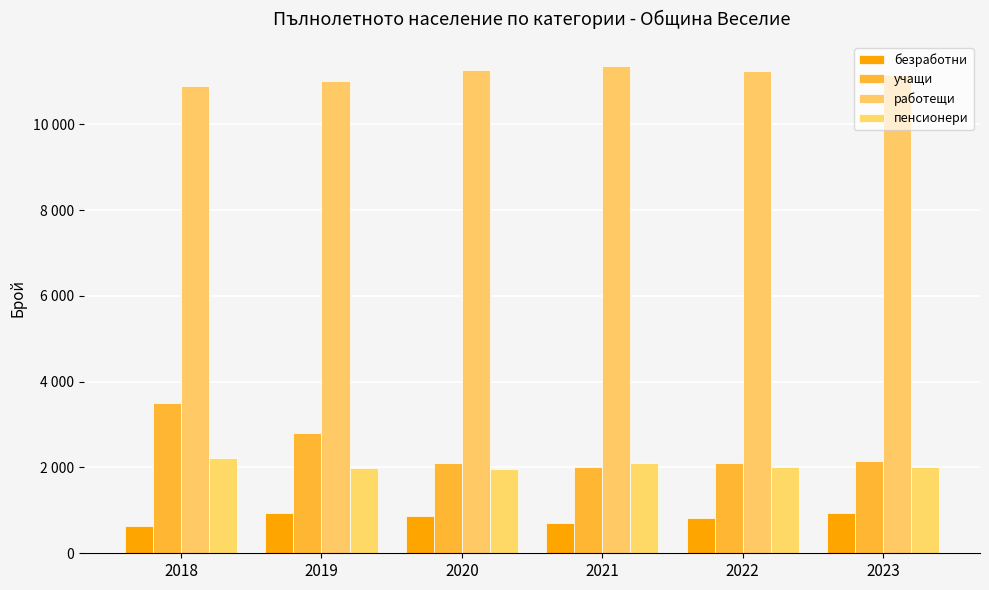

Where is учащи nearest to the value 2755?

2019